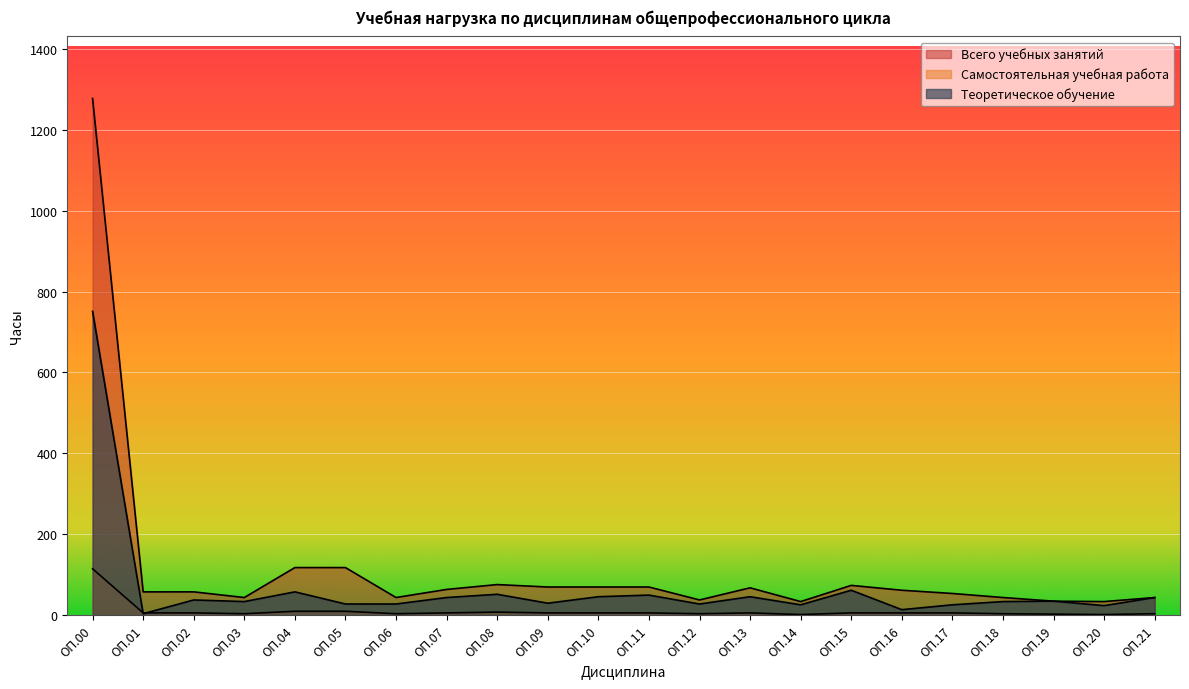

At which category is the sum across all series the highest?

ОП.00